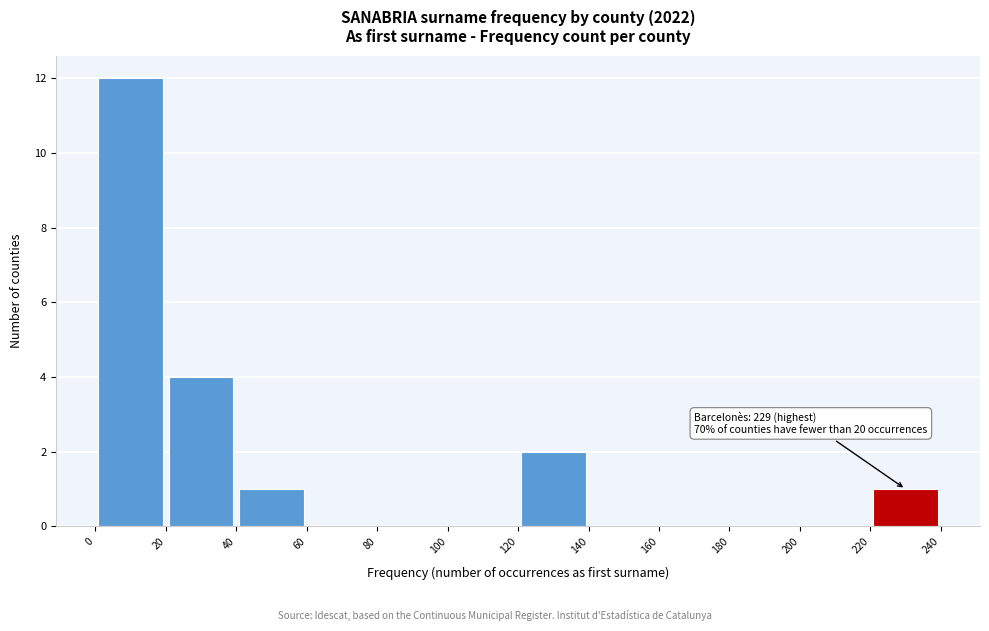

Which range on the x-axis has the tallest bar?

0 to 20